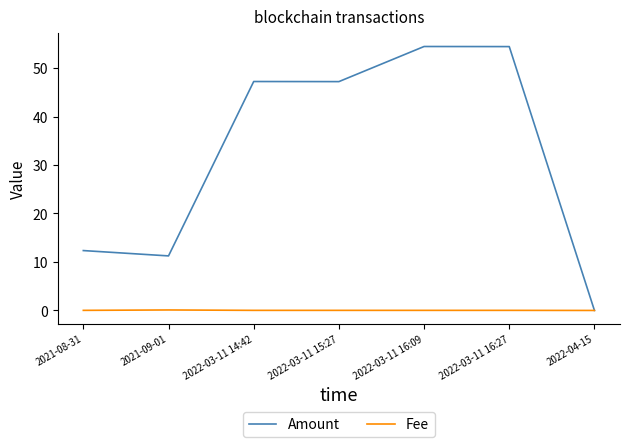

At how many categories does at least one series exceed 29?

4